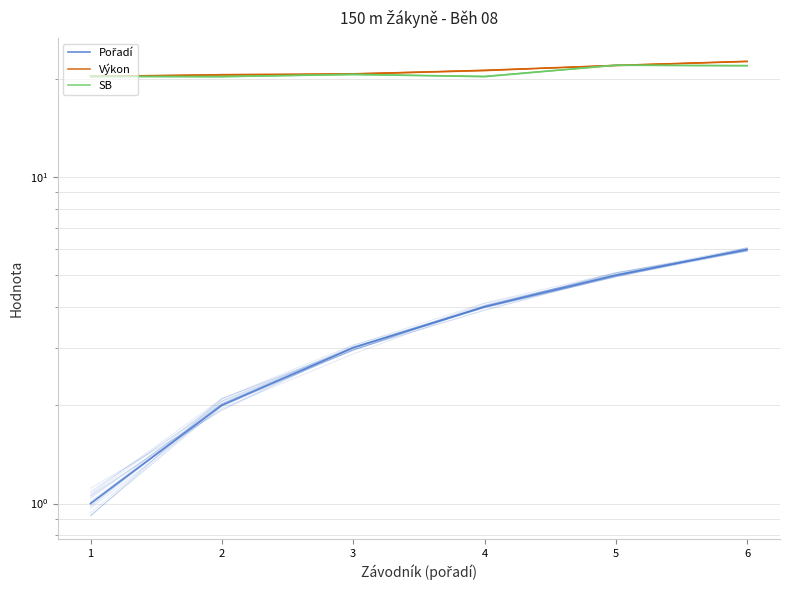

What is the sum of all Výkon values?

127.2